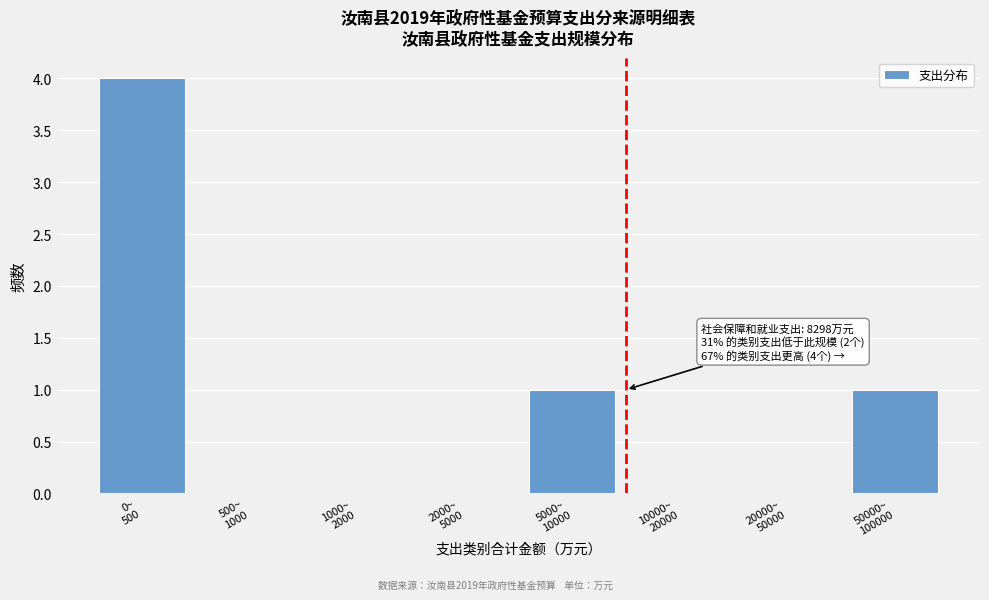

What is the sum of all values?

6